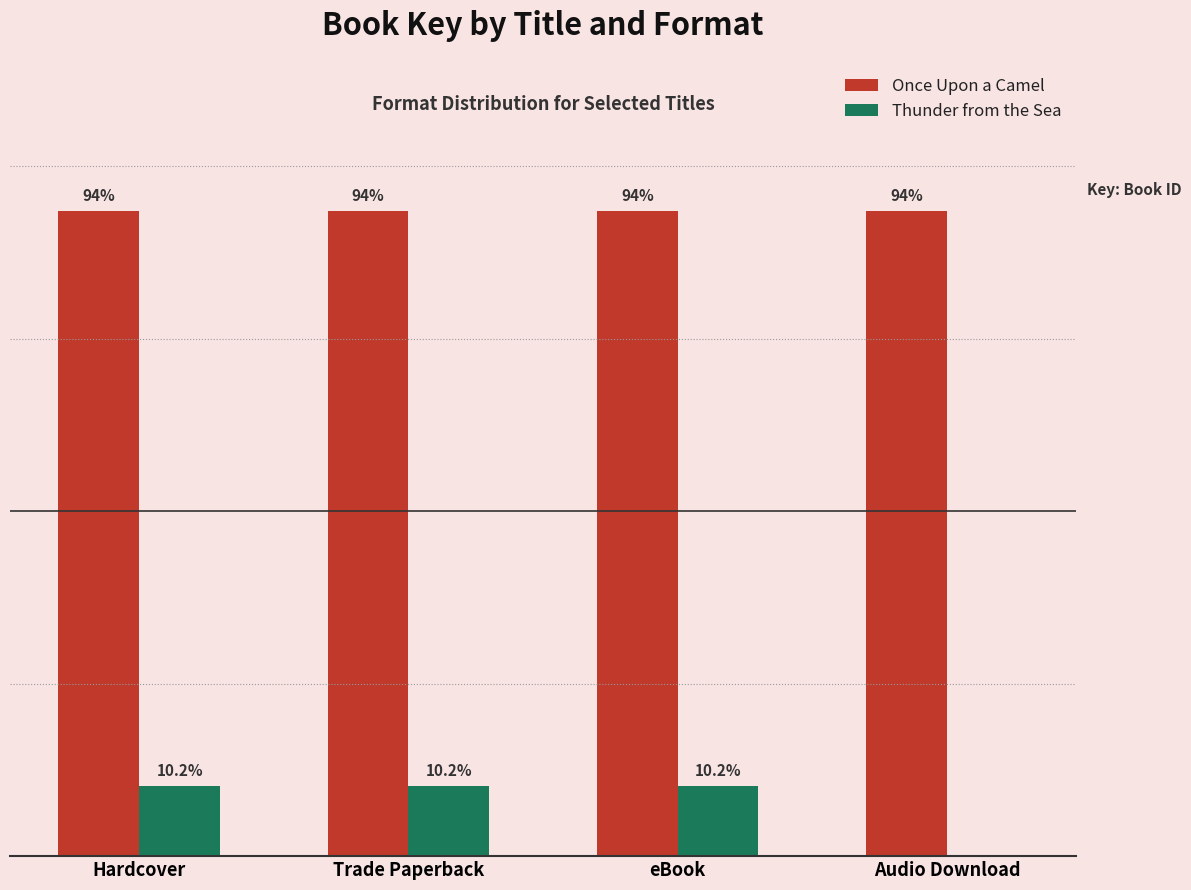

Are the bars horizontal?

No